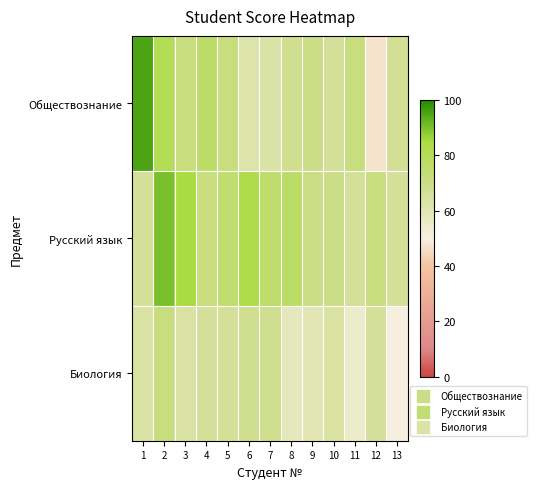

Reading right to left, extract all data points from this chart.

Обществознание: 13=67	12=47	11=72	10=66	9=70	8=68	7=63	6=62	5=72	4=77	3=72	2=81	1=95
Русский язык: 13=66	12=72	11=66	10=70	9=70	8=77	7=76	6=83	5=75	4=72	3=85	2=90	1=66
Биология: 13=50	12=66	11=55	10=64	9=60	8=58	7=68	6=68	5=66	4=66	3=64	2=72	1=64